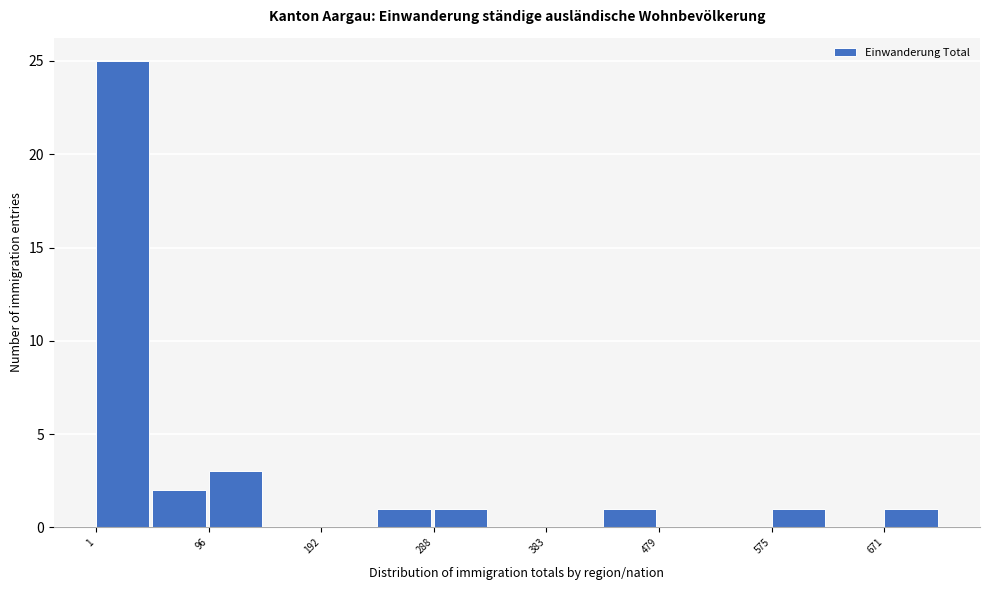

What is the height of the bar covering 50 to 100 on the x-axis? Neither the bar edges nor the heights are printed on the chart, so give them approximately, as read against the axes.

2